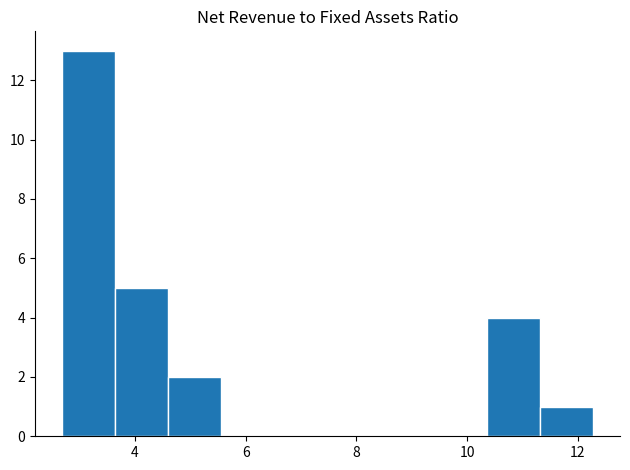

Reading left to right, transcribe this chart: for each bar, give the range it covers on the x-axis and its height. Neither the bar edges nor the heights are printed on the chart, so give them approximately, as read against the axes.

2.68 to 3.64: 13
3.64 to 4.60: 5
4.60 to 5.56: 2
5.56 to 6.52: 0
6.52 to 7.48: 0
7.48 to 8.44: 0
8.44 to 9.40: 0
9.40 to 10.36: 0
10.36 to 11.32: 4
11.32 to 12.28: 1